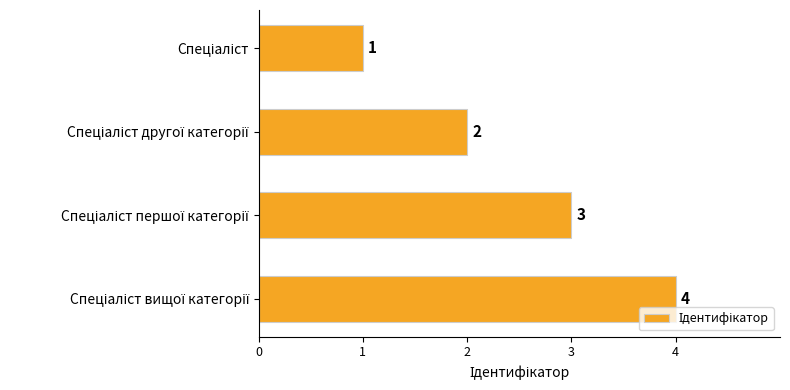

What is the value of the 1st bar from the top?

1